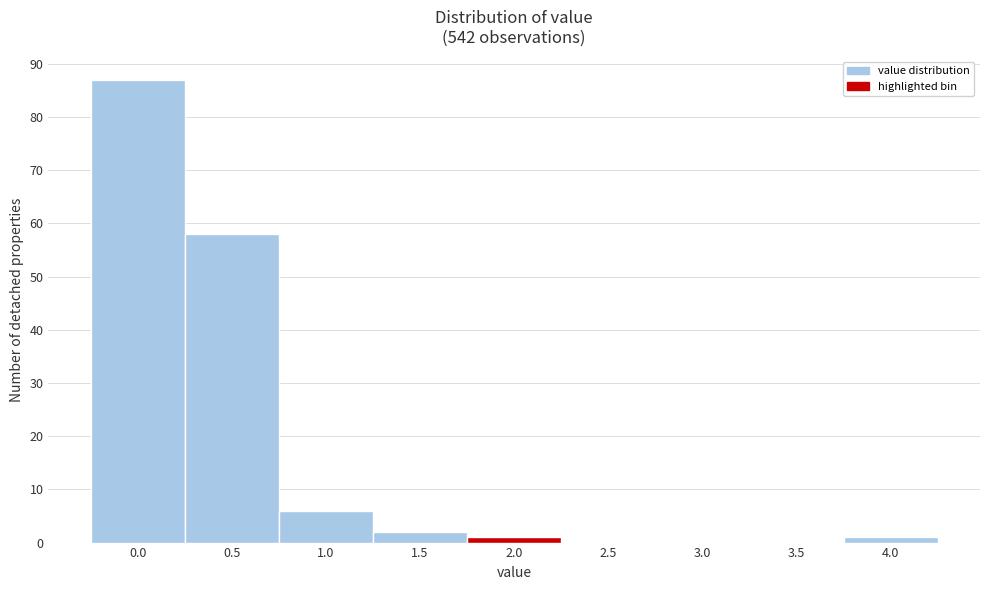

Reading left to right, transcribe all the data shown in this chart.

0.0=87	0.5=58	1.0=6	1.5=2	2.0=1	2.5=0	3.0=0	3.5=0	4.0=1